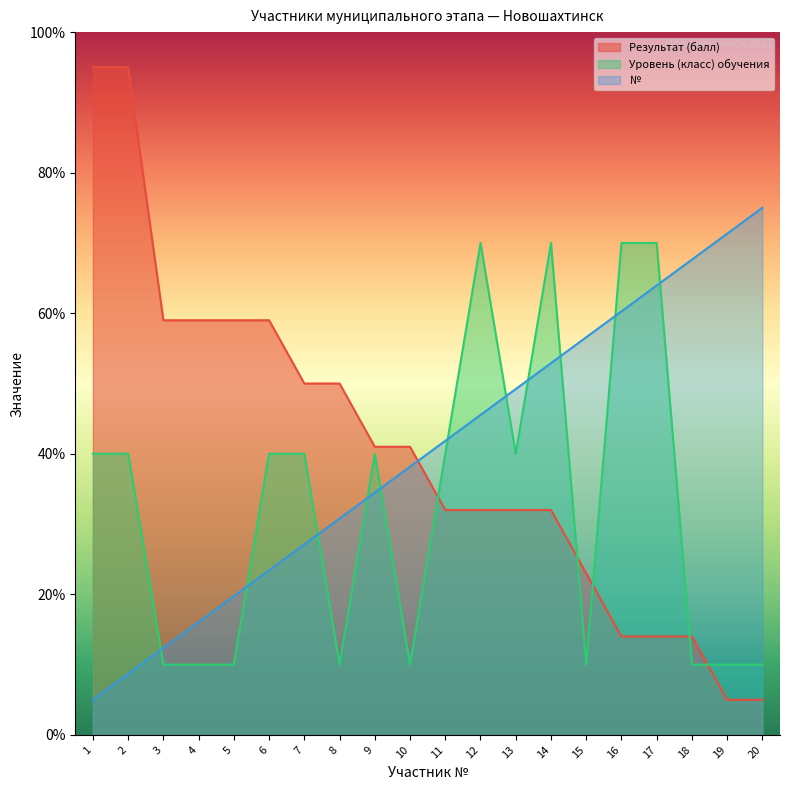

What is the difference between the maximum and second lowest values in the Результат (балл) series?

90.0